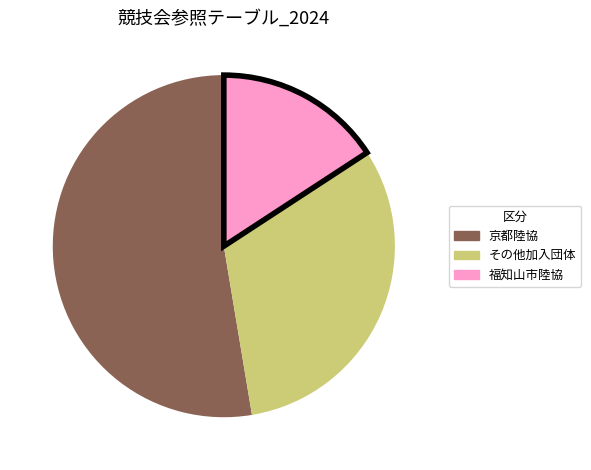

Is the sum of 福知山市陸協 and 京都陸協 greater than half?

Yes